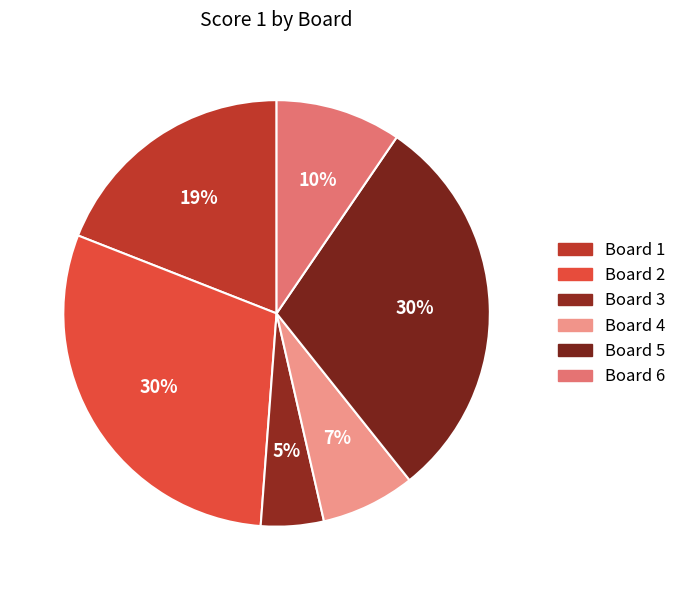

What is the smallest slice in the pie chart?

3